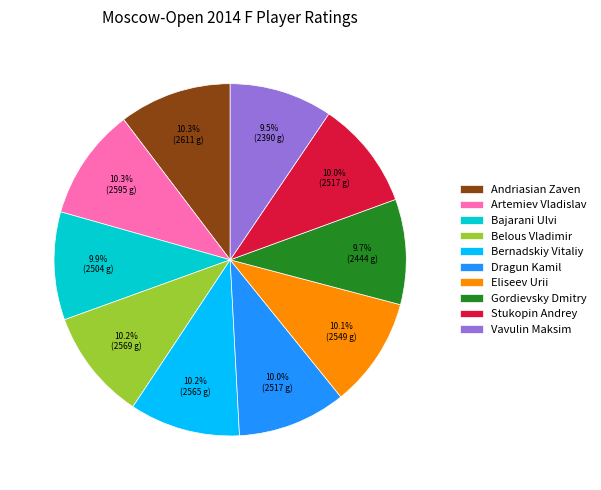

Combined, do Gordievsky Dmitry and Artemiev Vladislav account for over 50%?

No